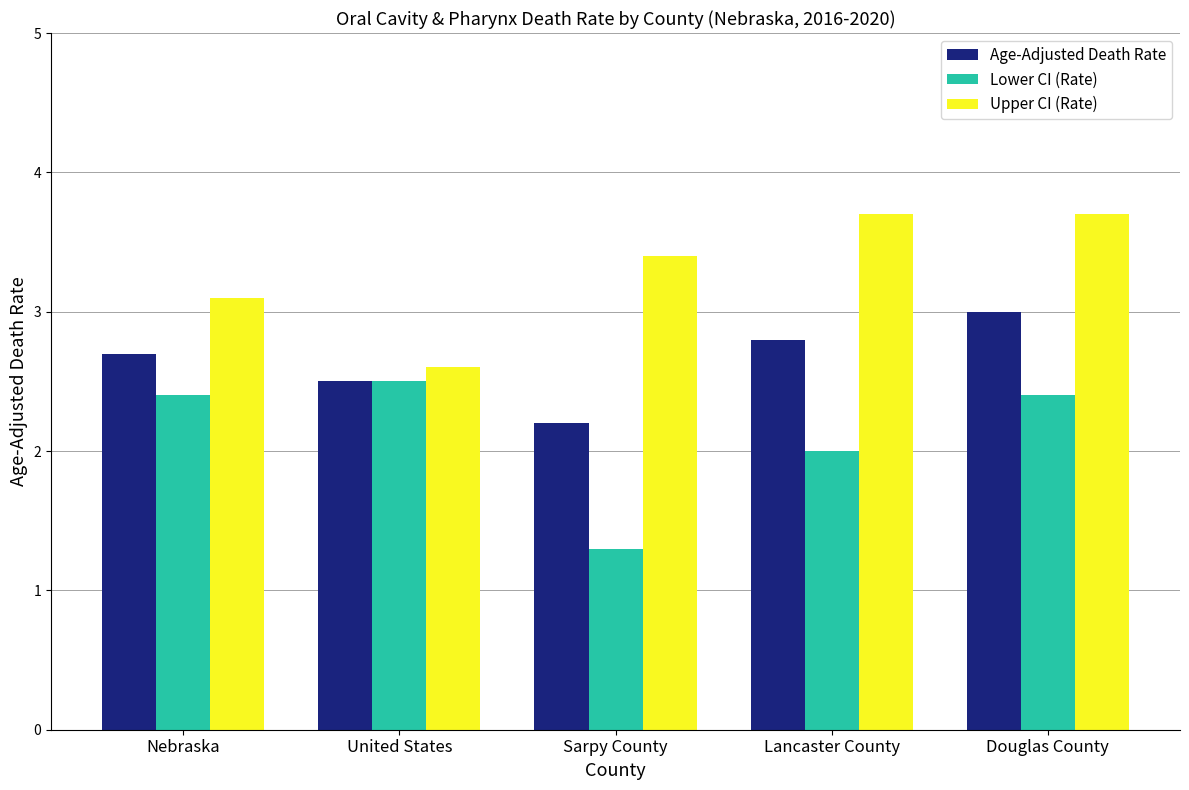

List the series in order of their peak value, highest first.

Upper CI (Rate), Age-Adjusted Death Rate, Lower CI (Rate)